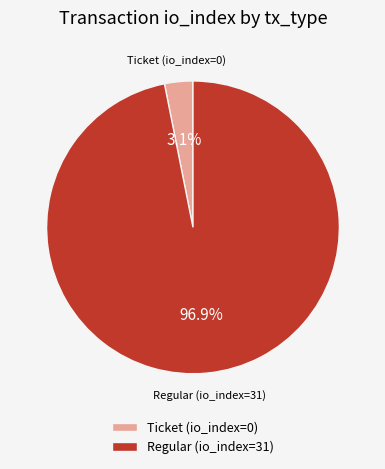

What portion of the pie excludes Ticket?

96.9%